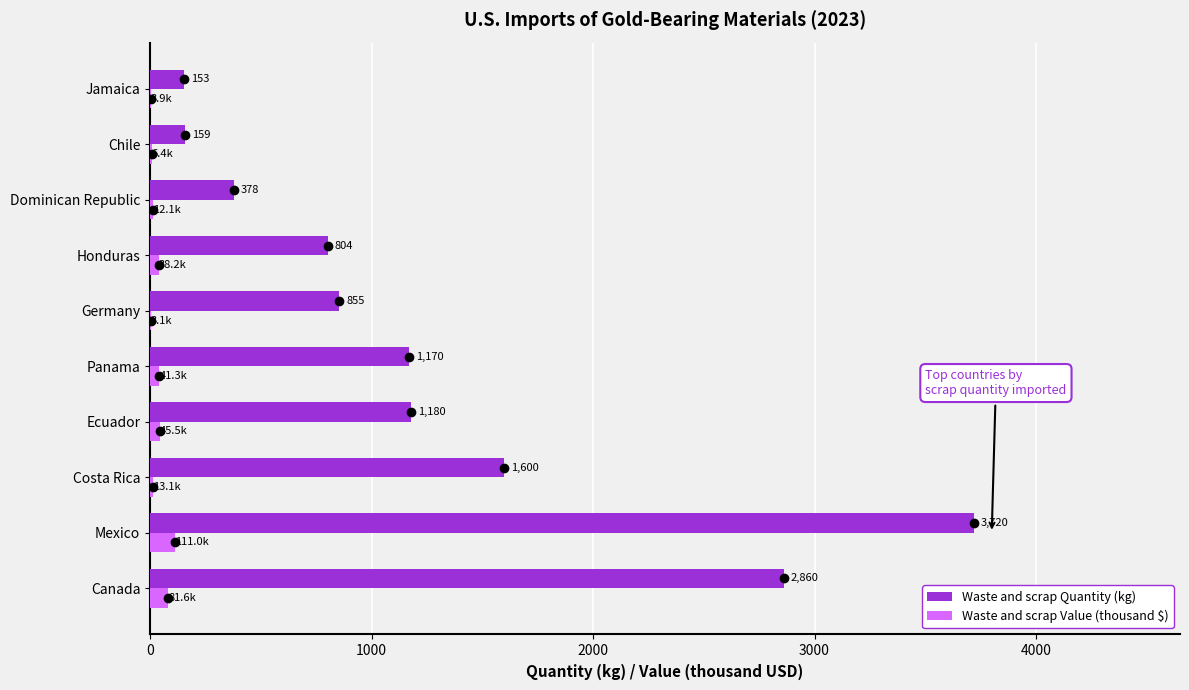

At which label is Waste and scrap Quantity (kg) closest to 1936?

Costa Rica